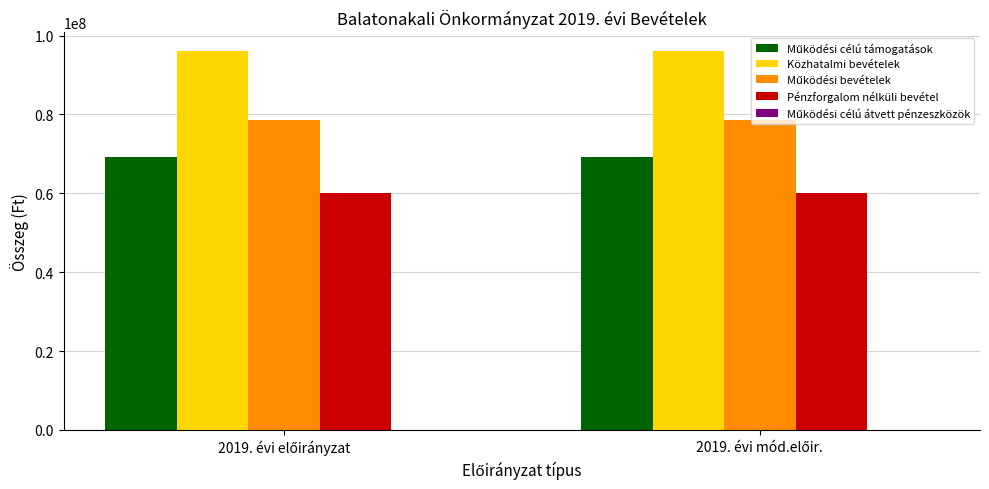

What is the average value of the Közhatalmi bevételek series?

96000000